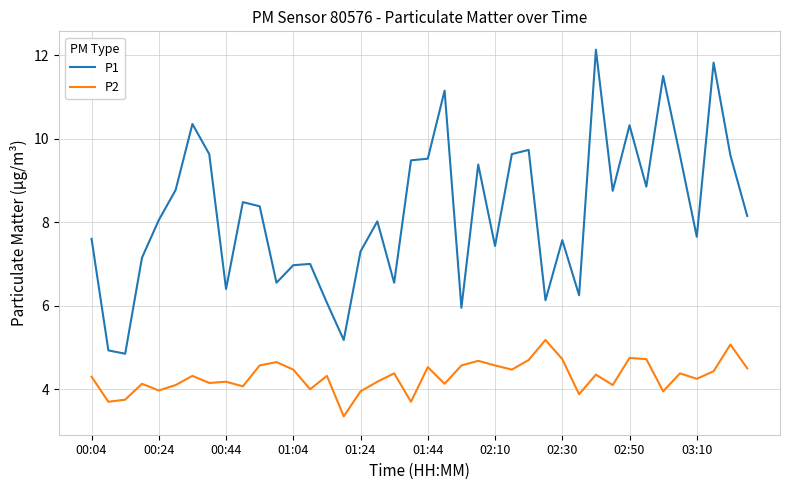

Which series has the widest spread of values?

P1